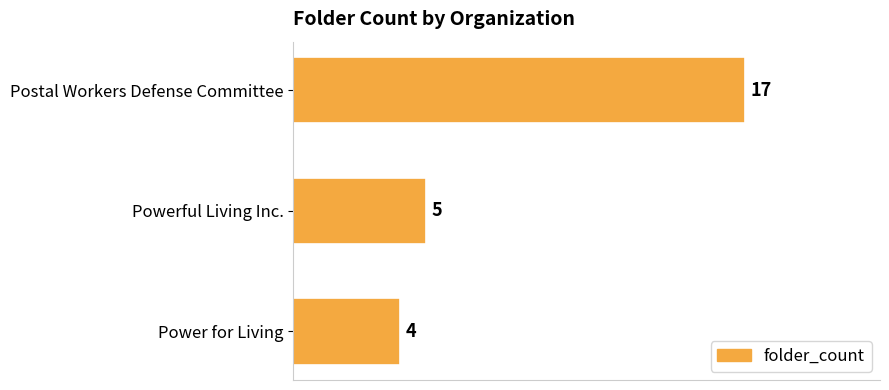

What position from the top is Power for Living?

3